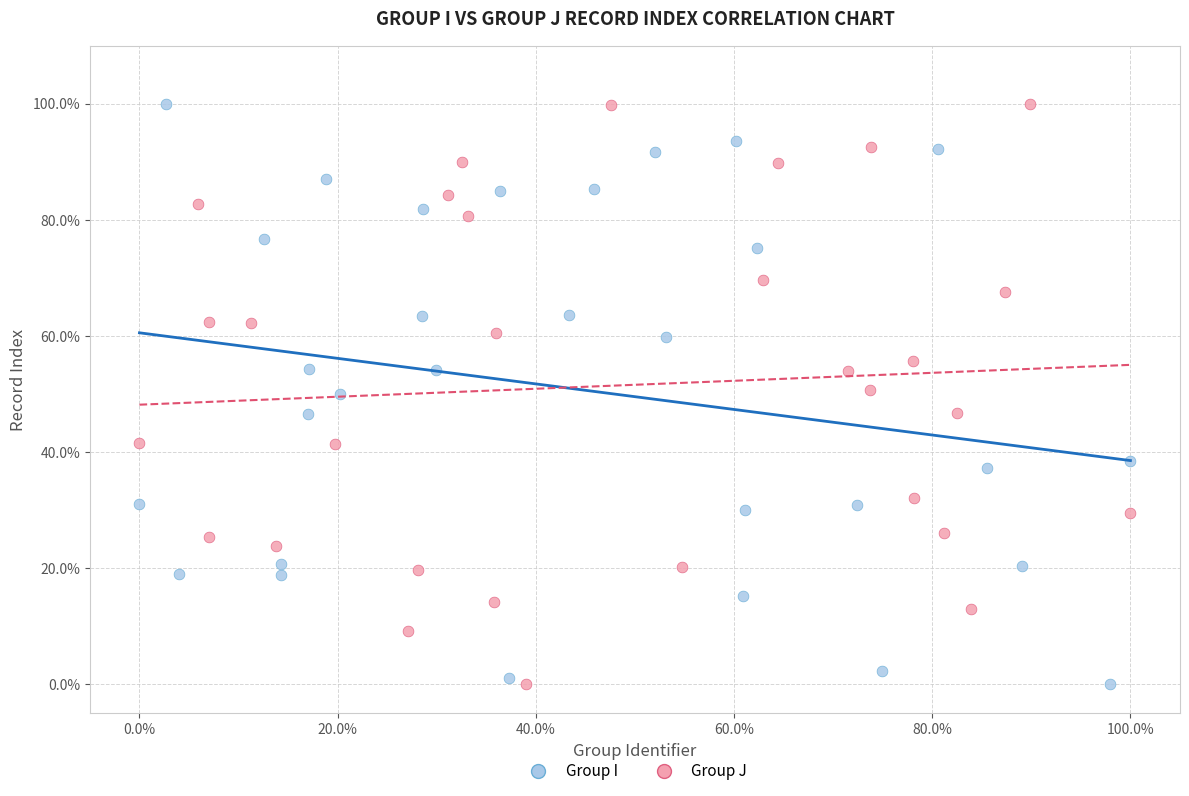

What are all the series names shown in the legend?

Group I, Group J